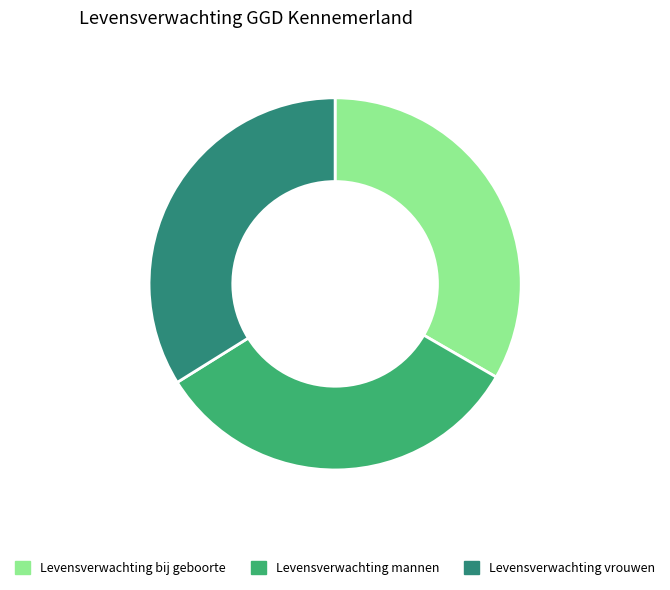

Does any single category account for the majority?

No